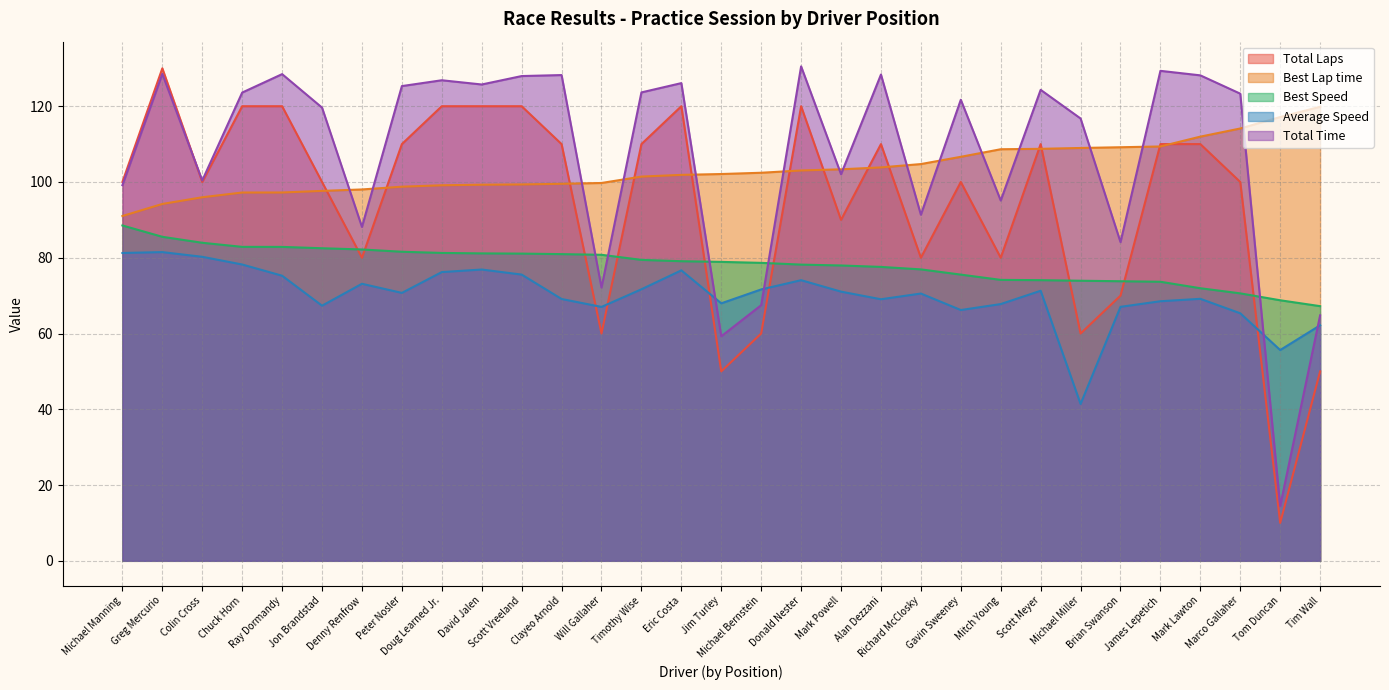

Which category has the lowest value in the Best Speed series?

Tim Wall